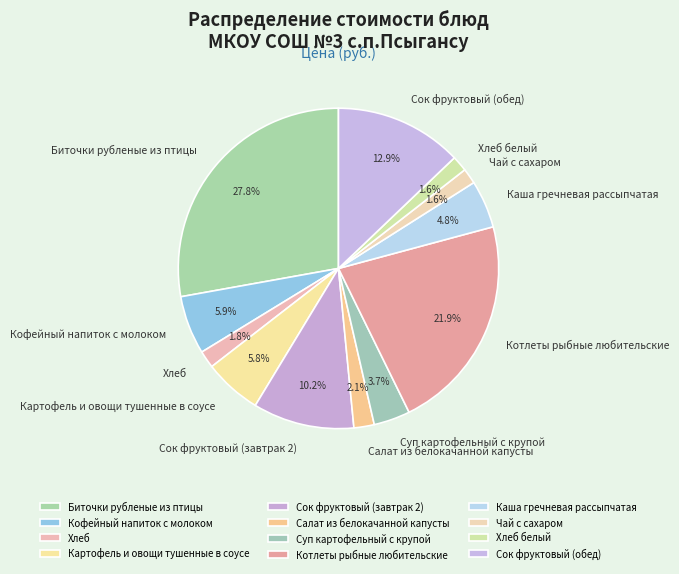

Is there a majority slice in this chart?

No